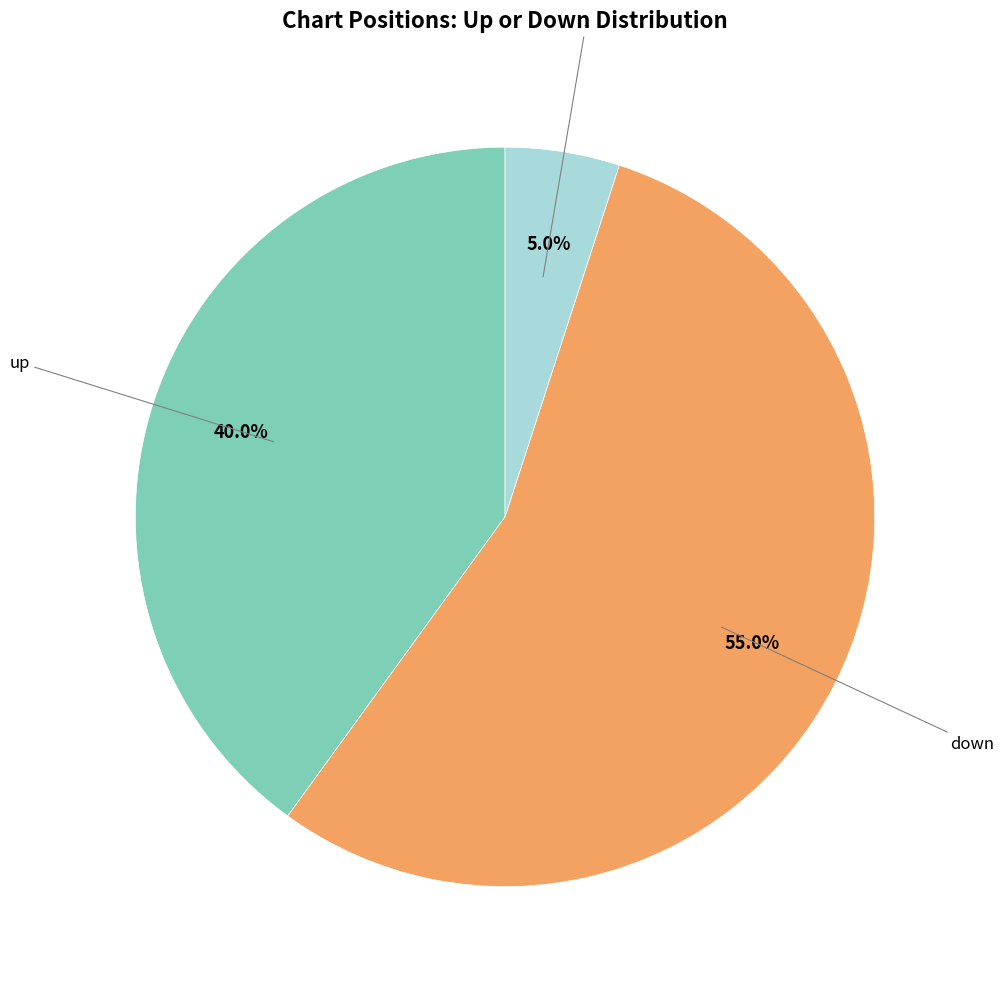

Do up and - together represent more than half of the pie?

No